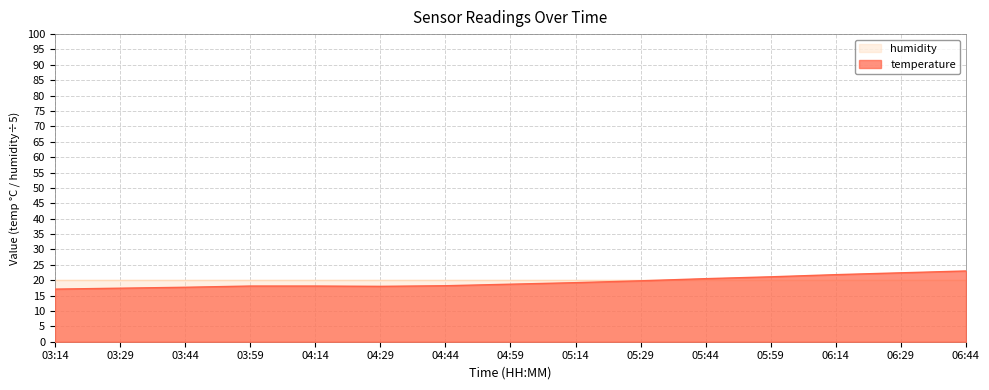

Is it true that the value at 06:29 is 35.2?

False